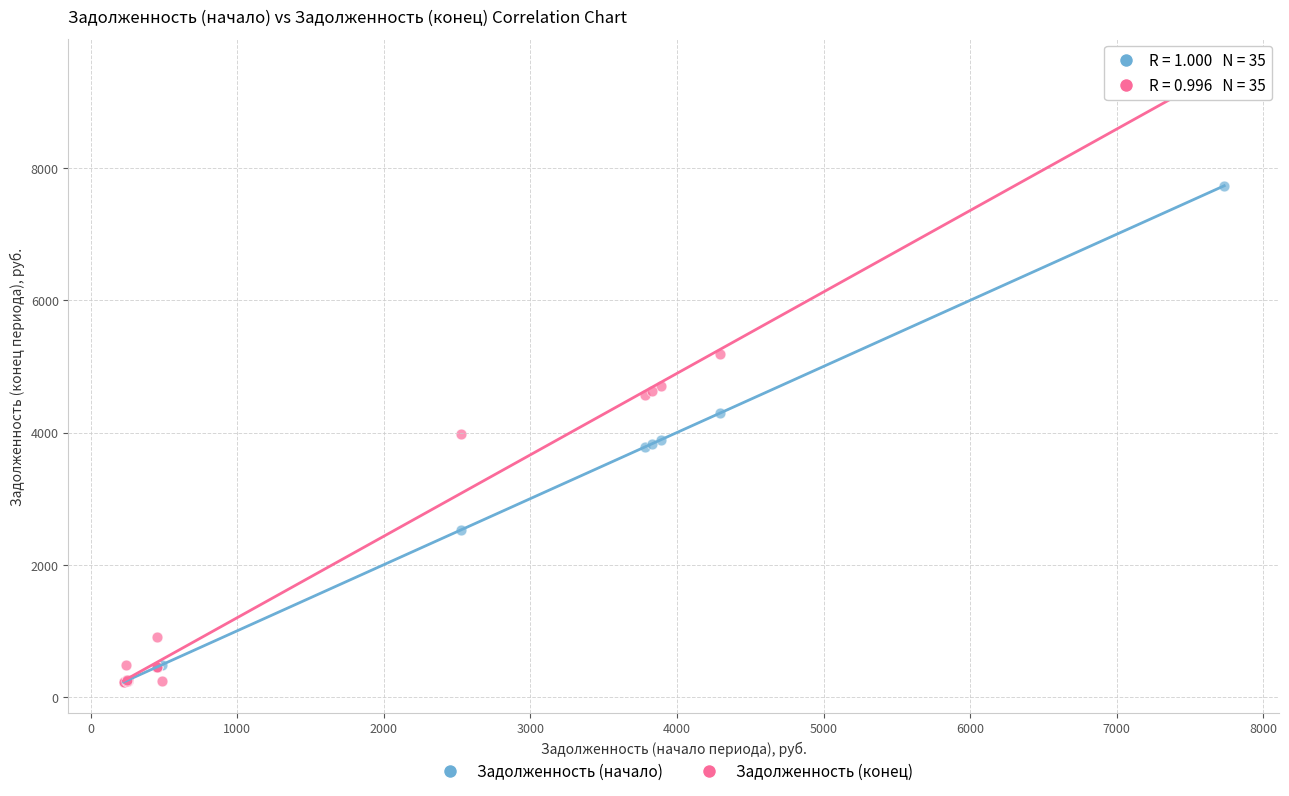

What are all the series names shown in the legend?

Задолженность (начало), Задолженность (конец)